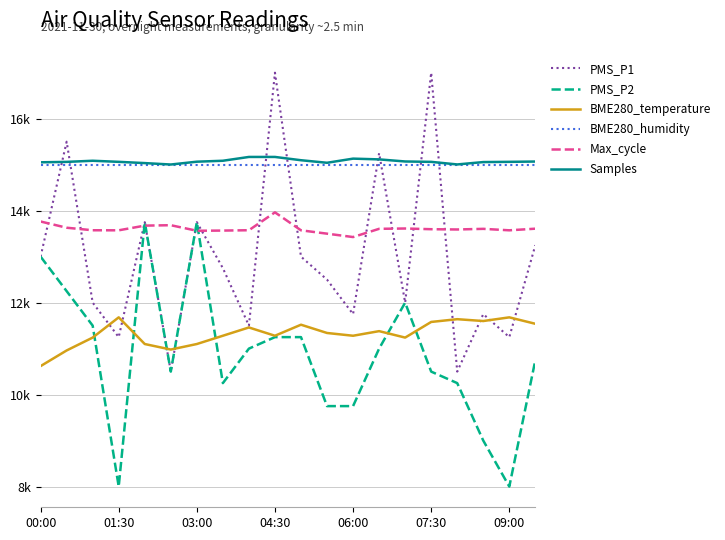

What are all the series names shown in the legend?

PMS_P1, PMS_P2, BME280_temperature, BME280_humidity, Max_cycle, Samples